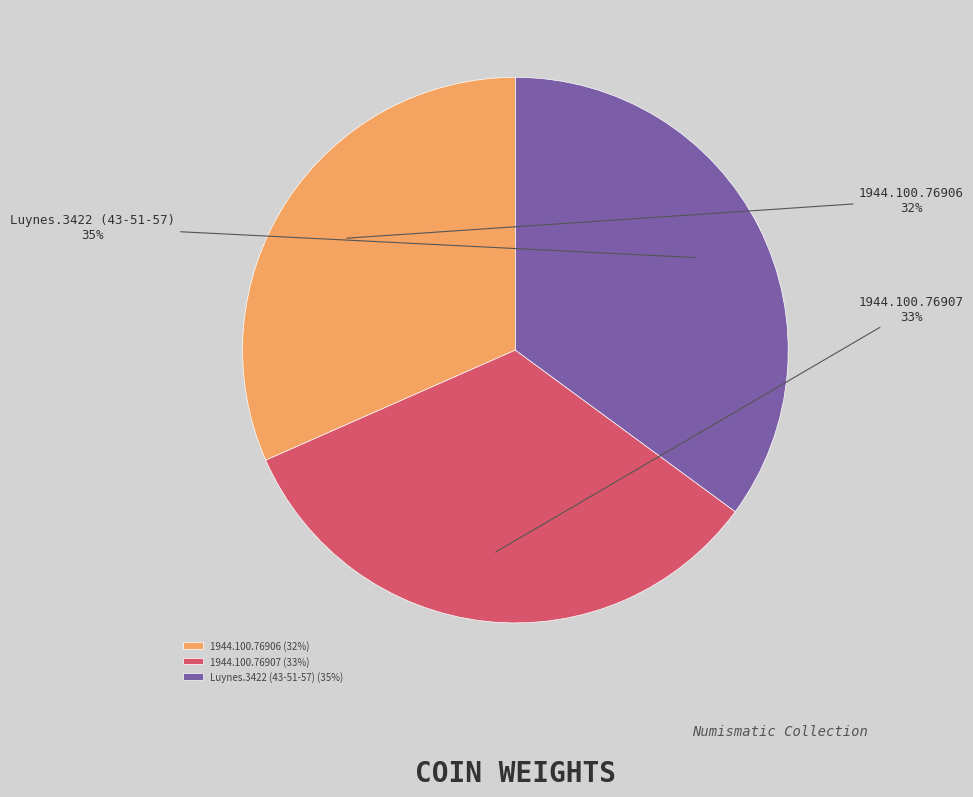

How many segments does this pie chart have?

3